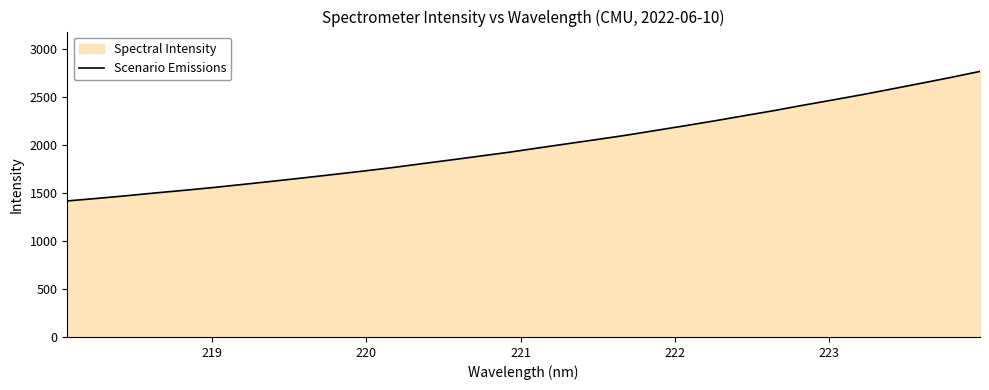

What is the smallest value displayed?

1419.0